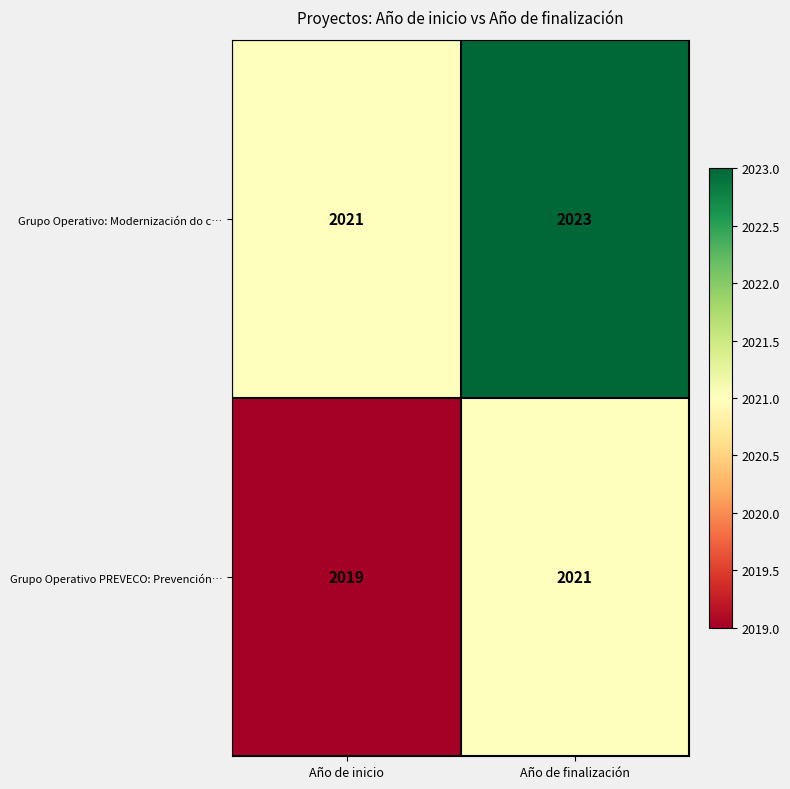

Rank the series by their maximum value, from lowest to highest.

Grupo Operativo PREVECO: Prevención…, Grupo Operativo: Modernización do c…